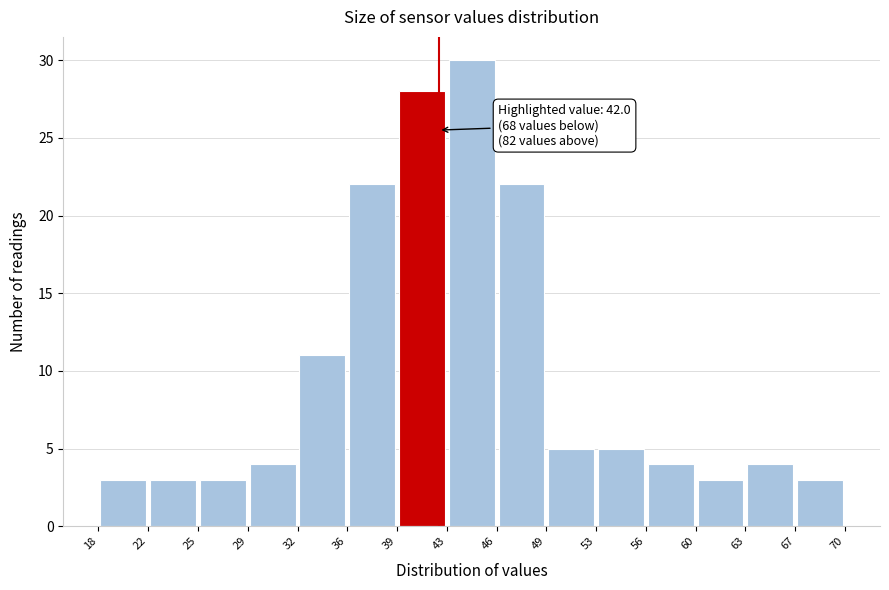

Over which range of the x-axis is the bar tallest?

43 to 46